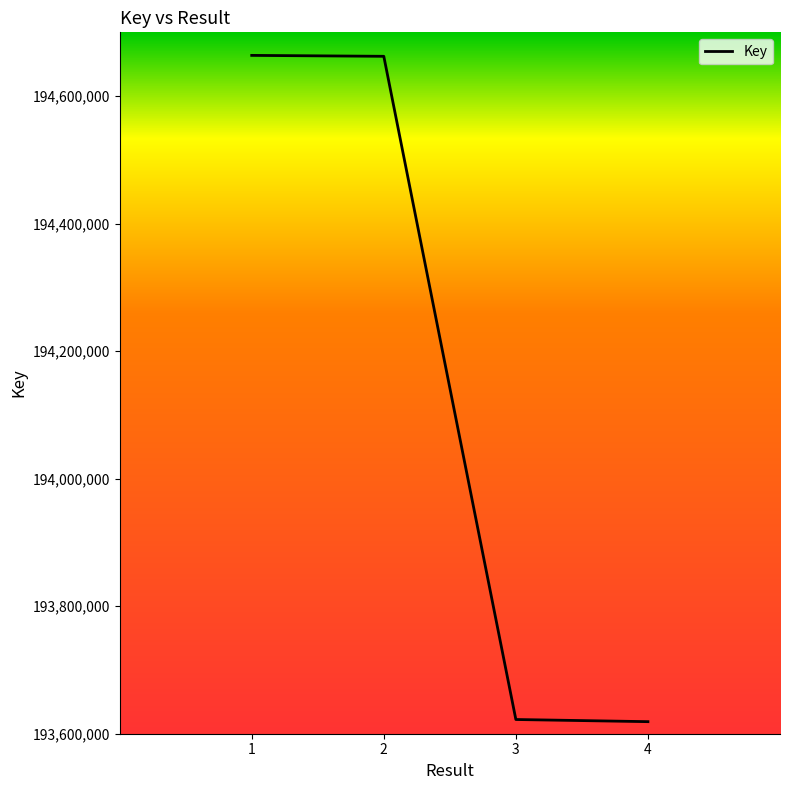

What is the sum of the values at 1 and 2?

389326259